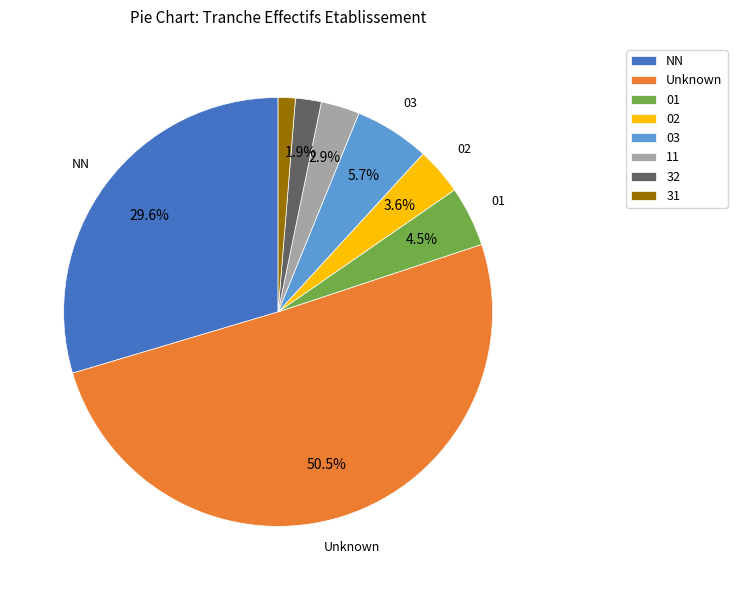

Rank the categories by value from lowest to highest.

31, 32, 11, 02, 01, 03, NN, Unknown